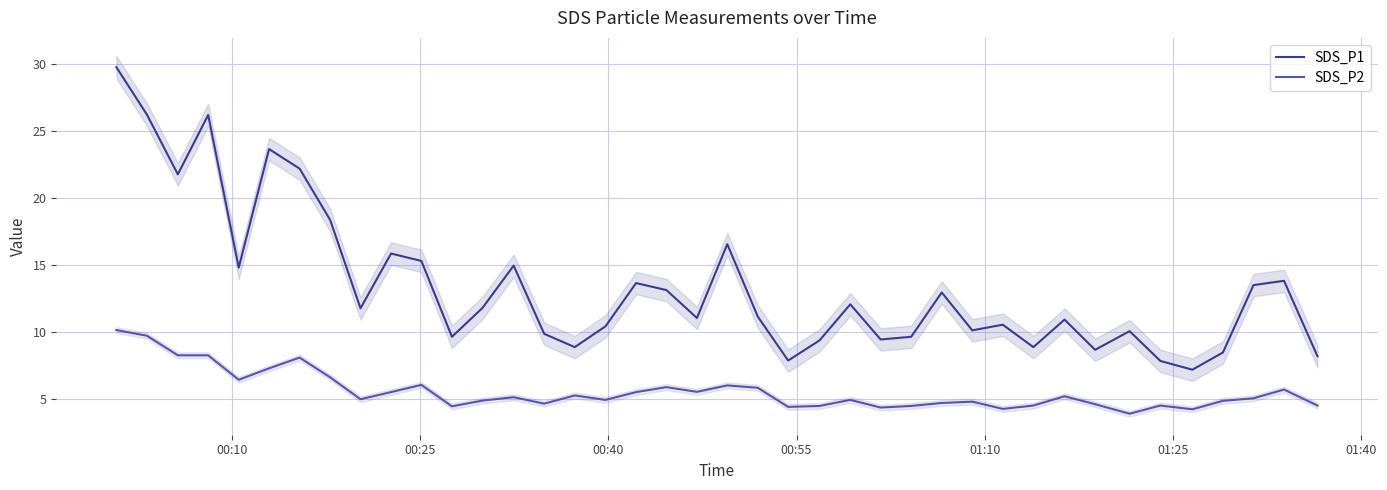

True or false: SDS_P2 and SDS_P1 intersect in this chart.

False